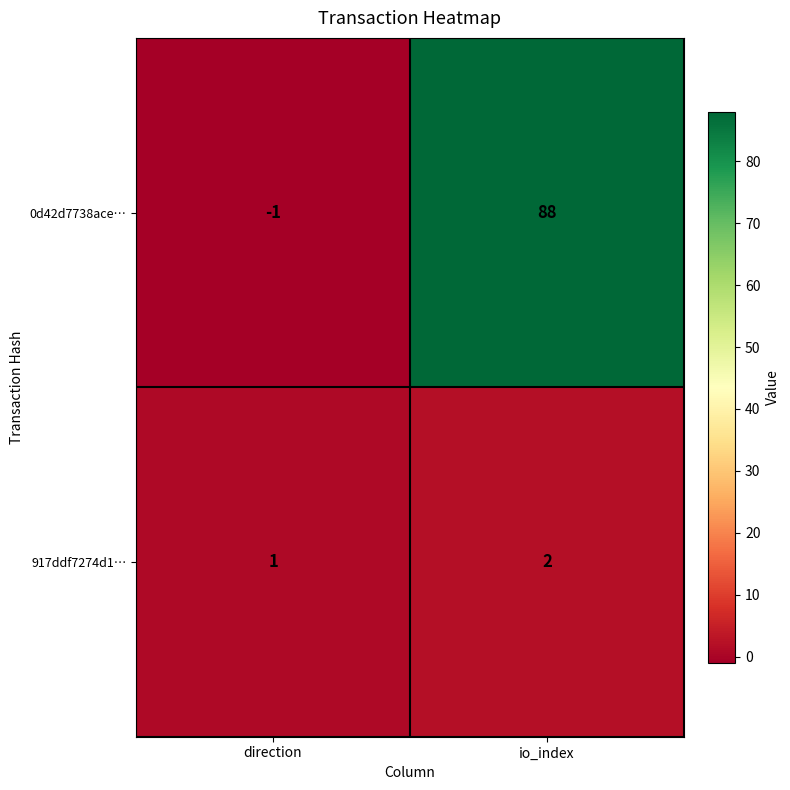

The 917ddf7274d1… series shows 0 at direction. True or false?

False